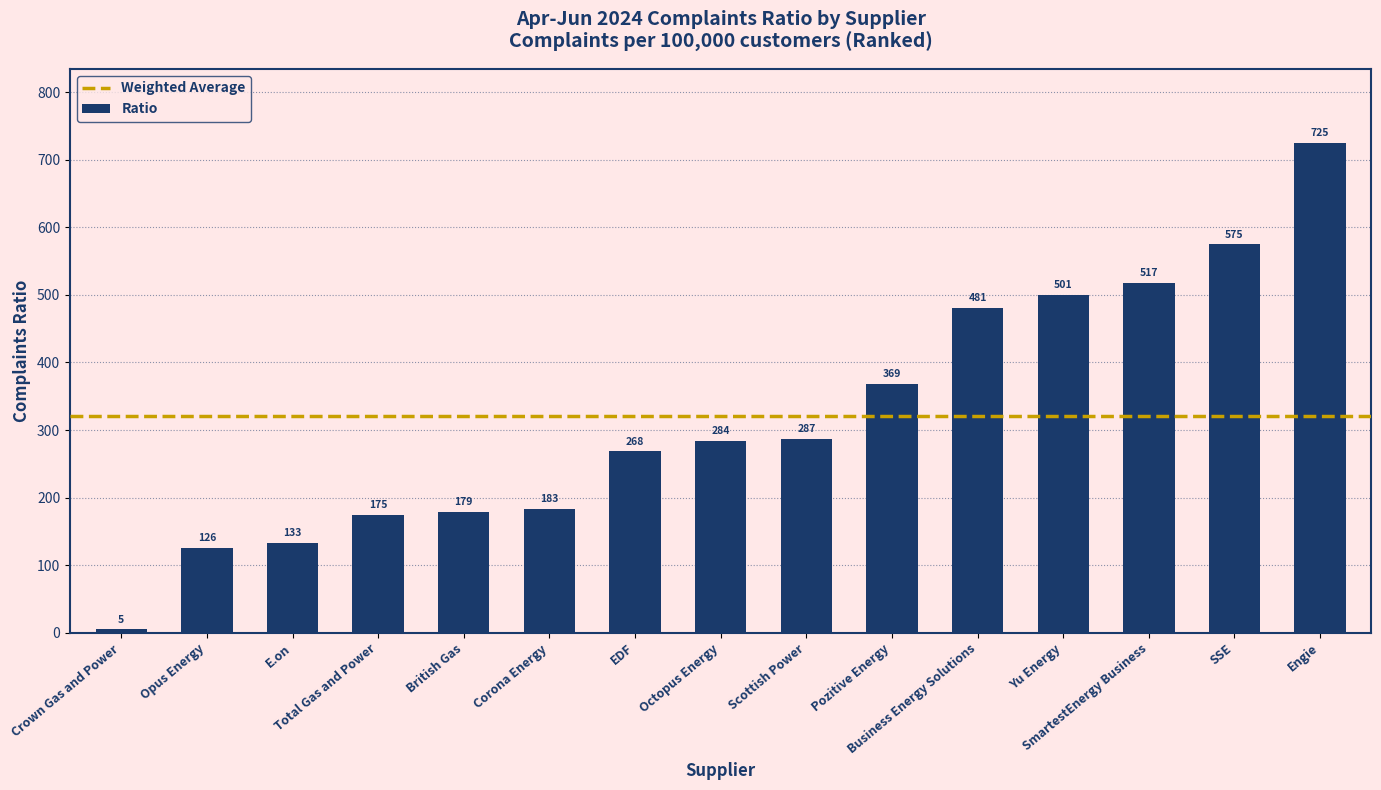

What is the average value?

320.5